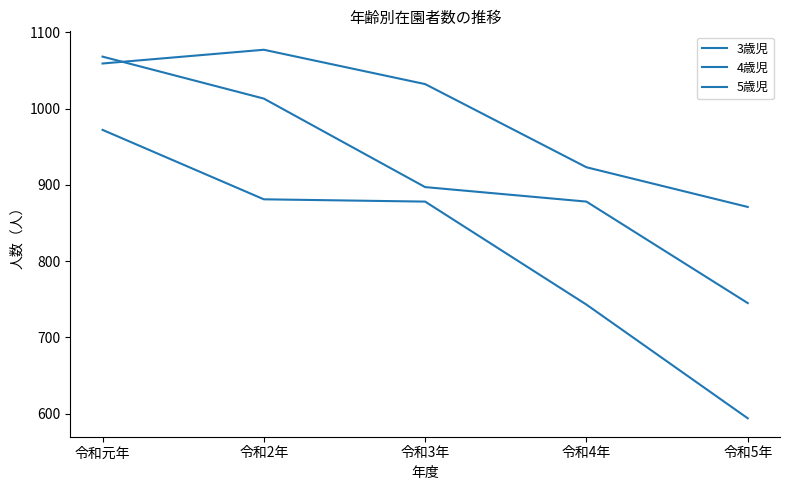

True or false: 3歳児 and 4歳児 intersect in this chart.

False